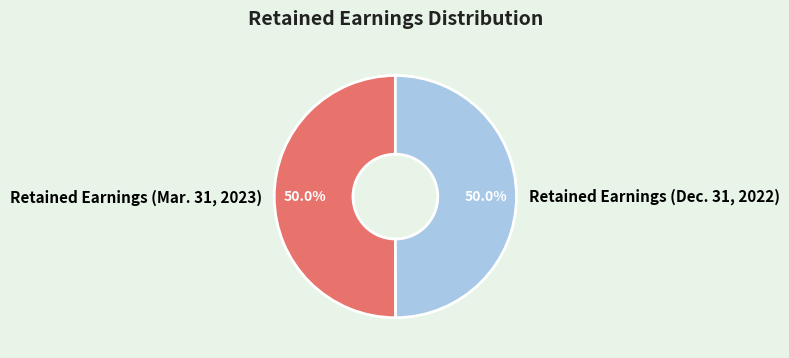

What percentage is the Retained Earnings (Mar. 31, 2023) slice, to the nearest percent?

50%